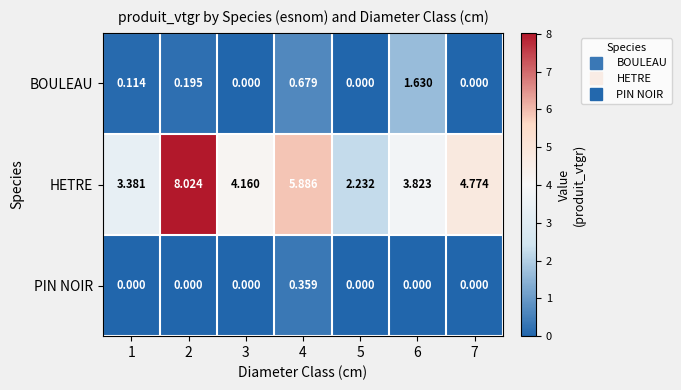

Which series has the largest total across all categories?

HETRE